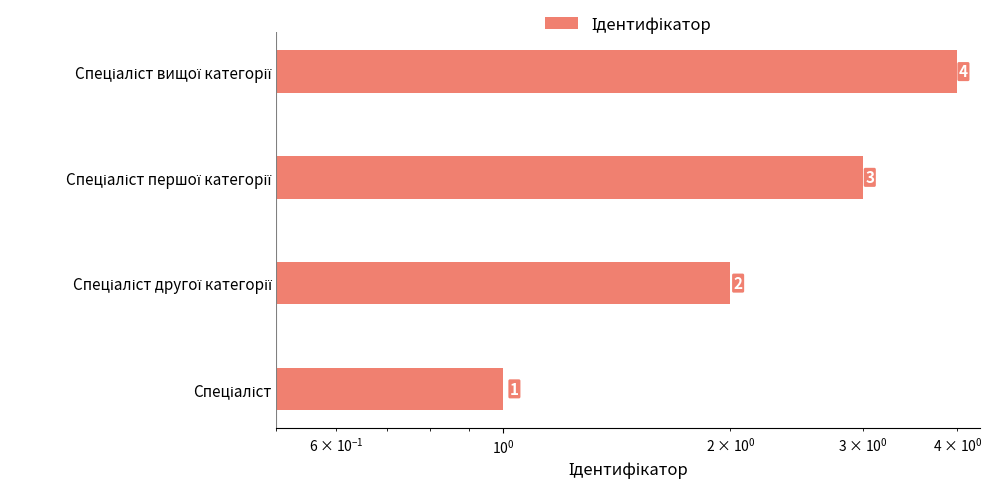

What is the greatest value displayed?

4